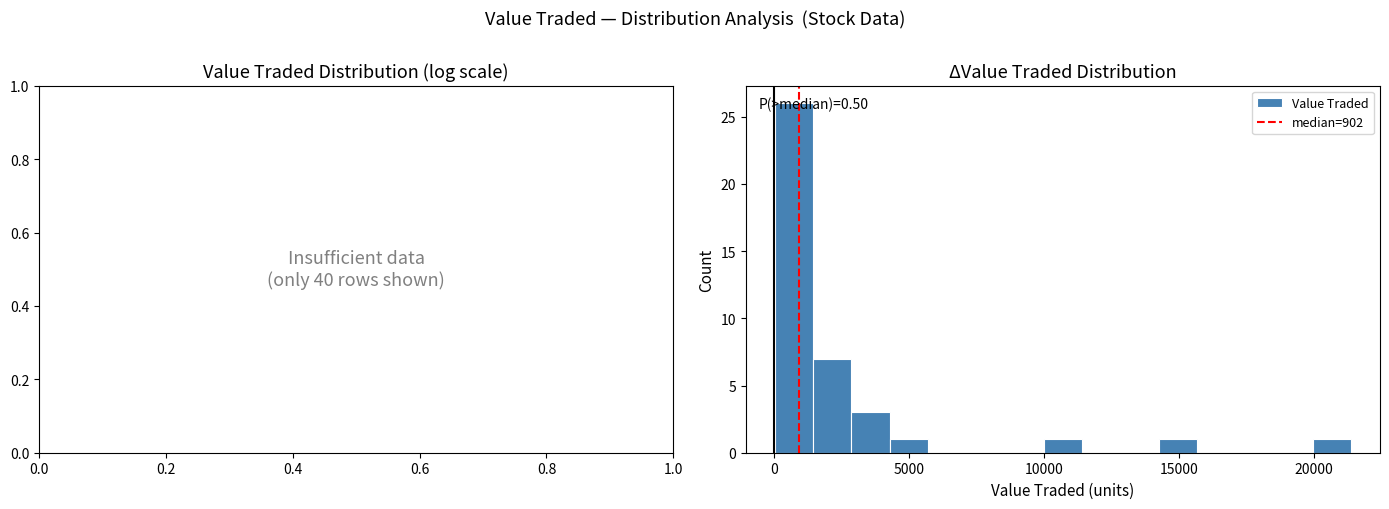

Read against the x-axis, roughly where is the centre of the tallest bar?

500